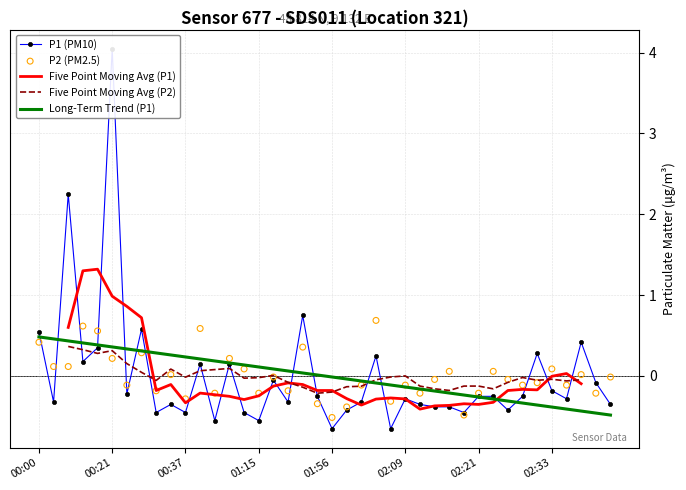

What is the total value across all series at 12?

-0.7